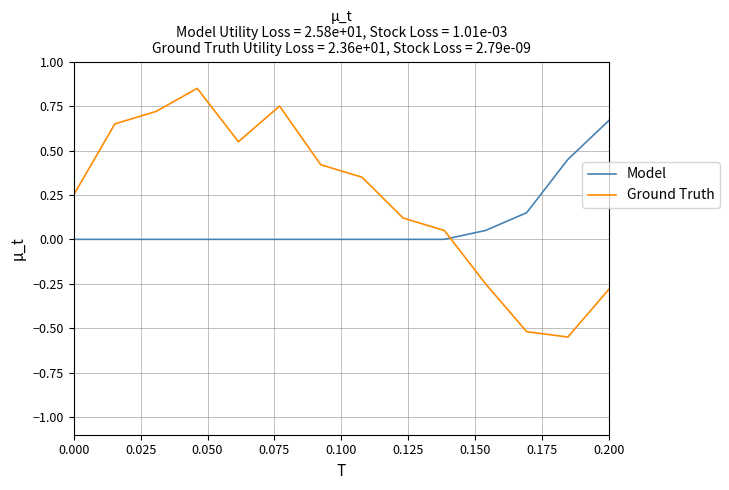

What is the difference between the maximum and minimum values in the Ground Truth series?

1.4